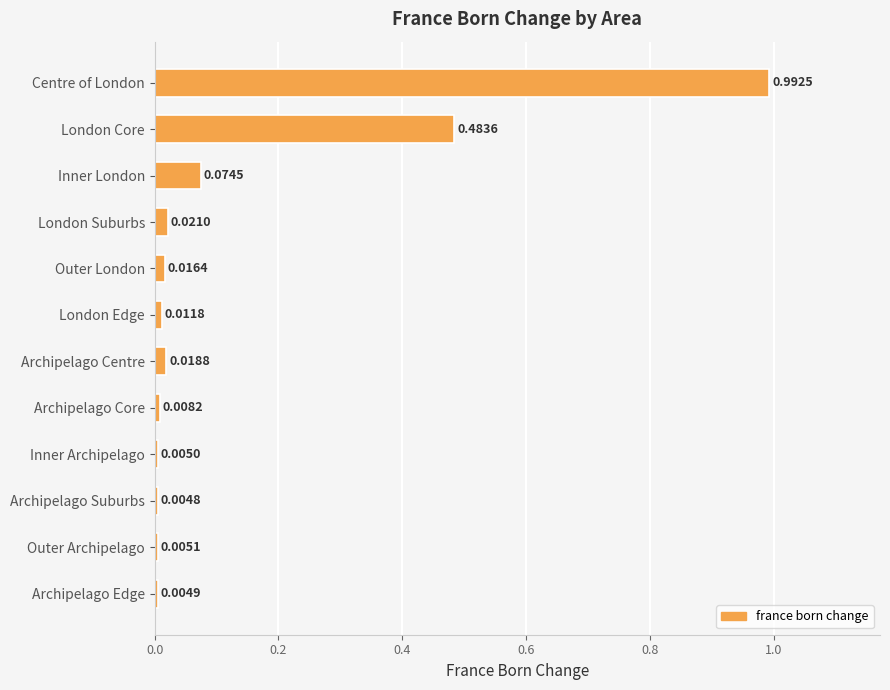

What is the label of the 4th bar from the bottom?

Inner Archipelago